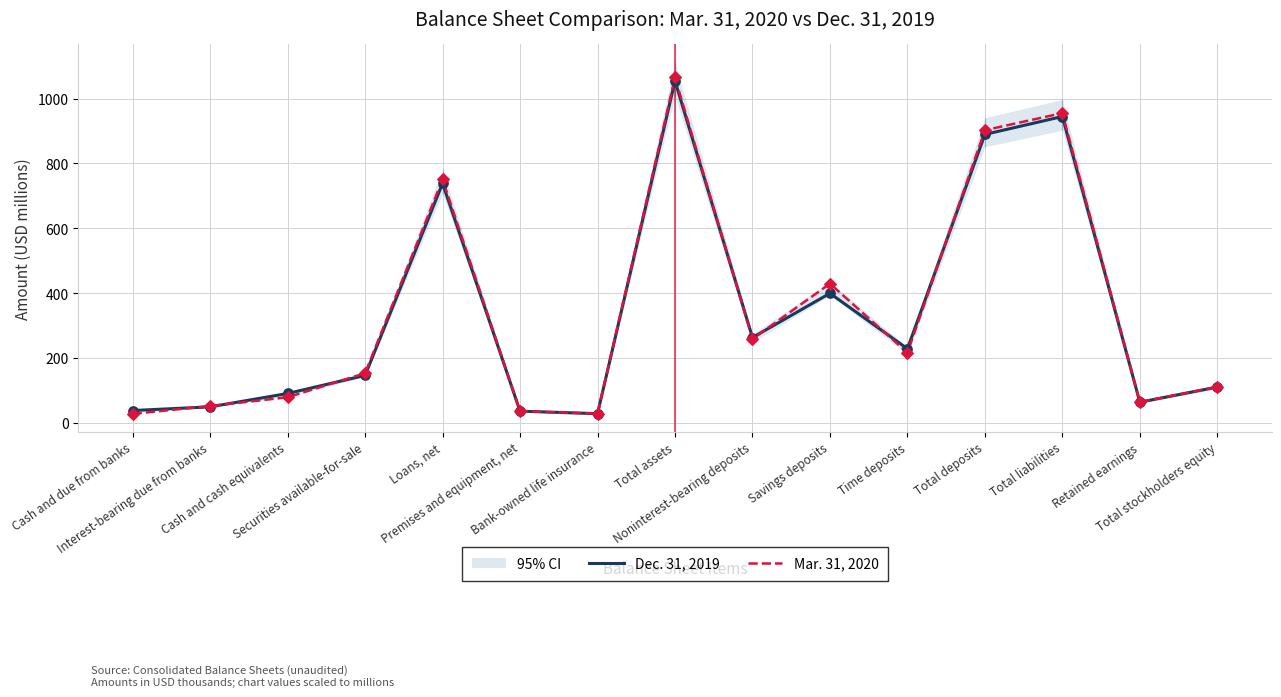

Which series has the largest total across all categories?

Mar. 31, 2020